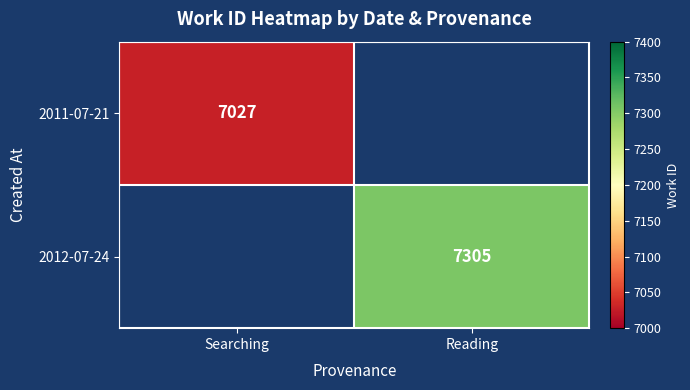

Is it true that 2012-07-24 equals 7305 at Reading?

True